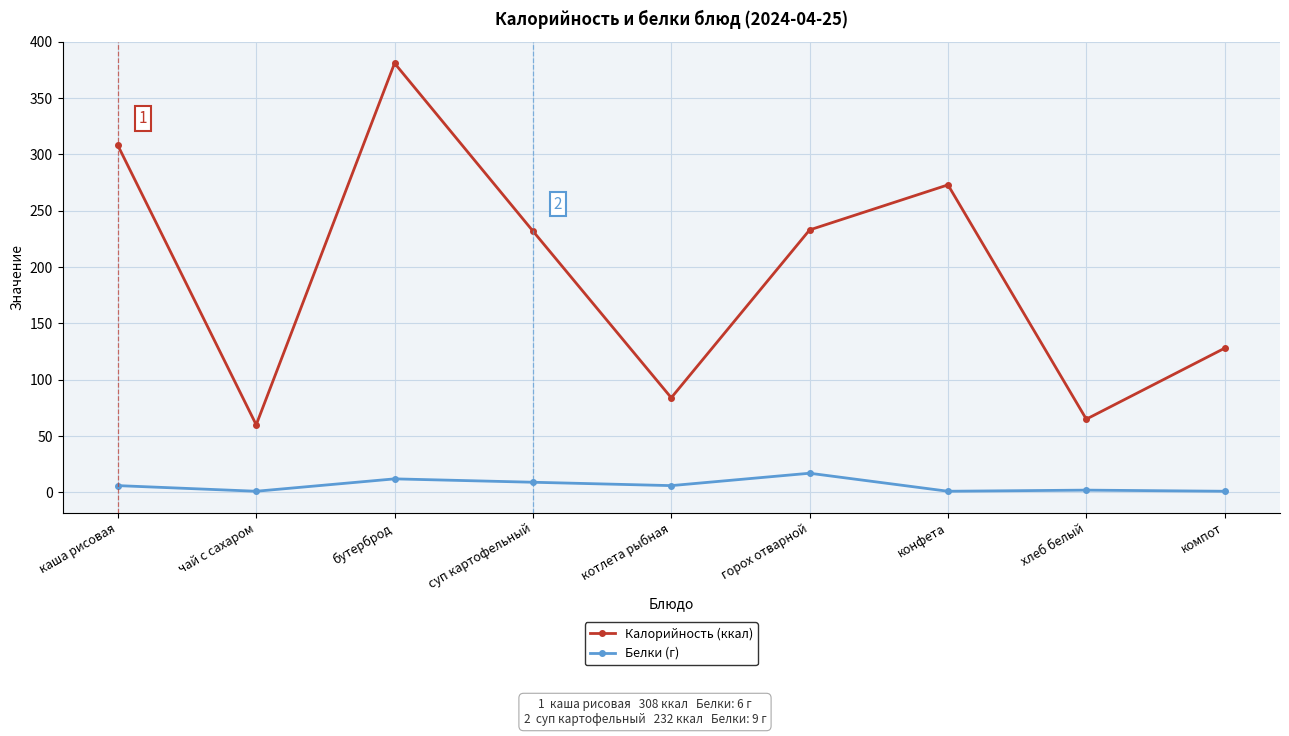

What is the spread (max minus min) of values at горох отварной?

216